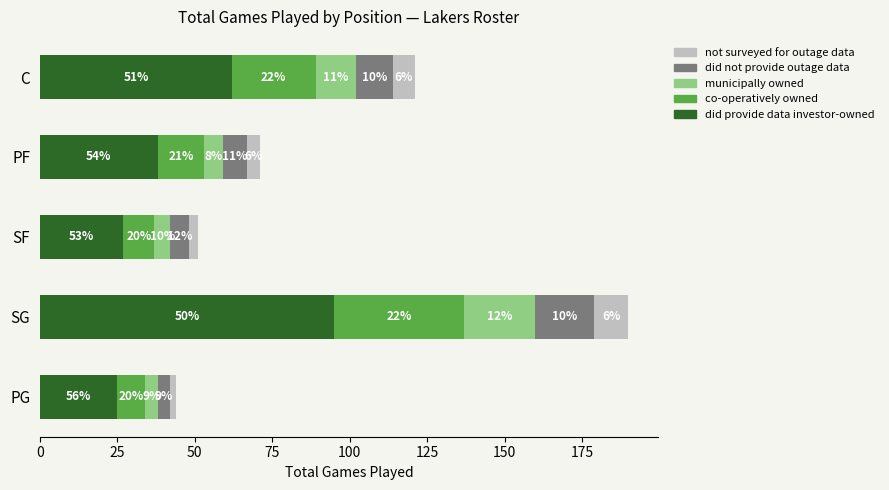

What is the total value across all series at SG?

190